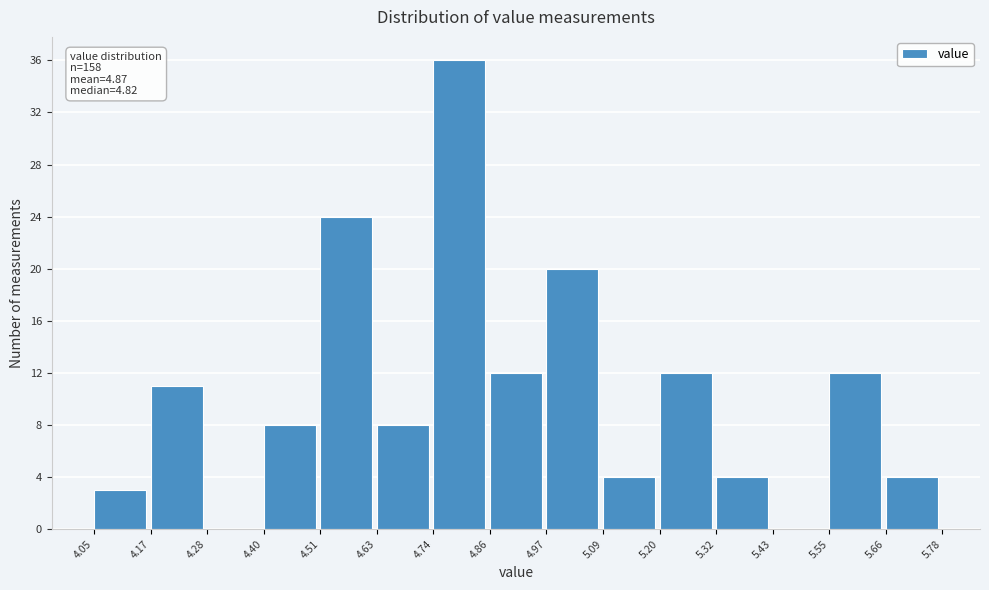

Which range on the x-axis has the tallest bar?

4.74 to 4.86